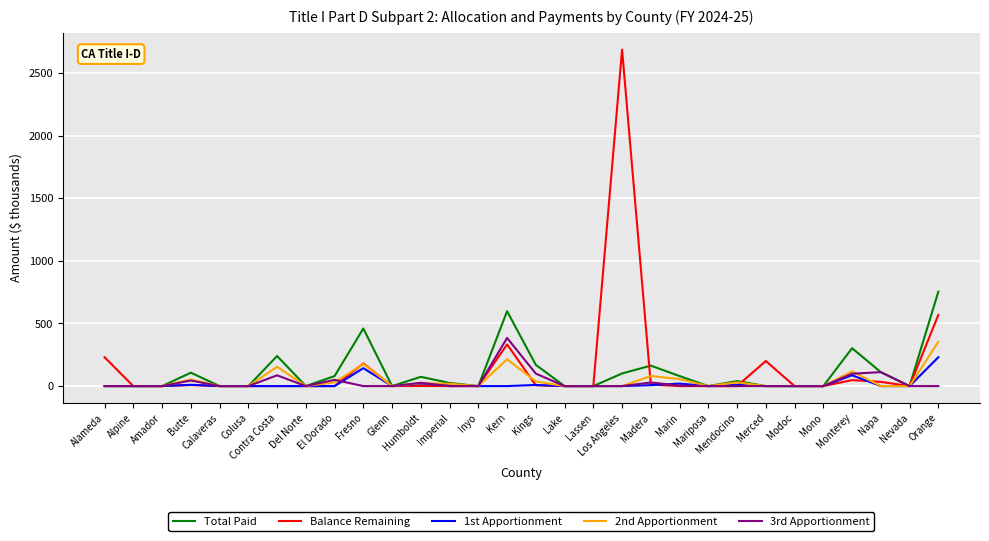

What is the maximum value shown in the chart?

2687.1